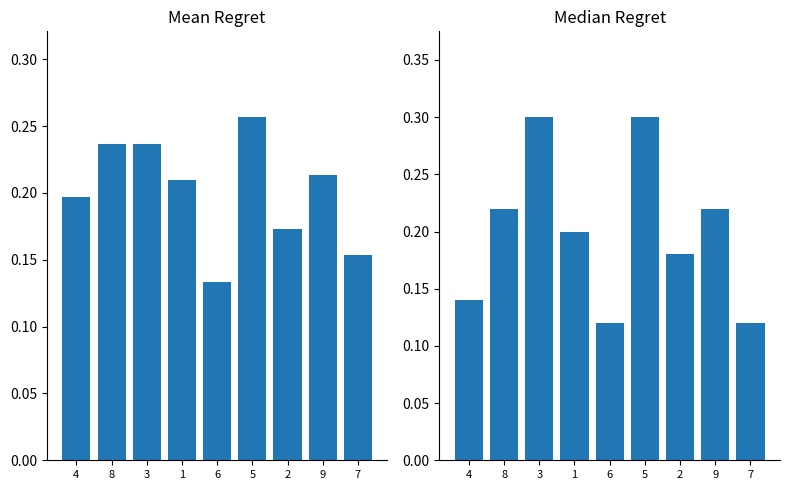

What is the sum of the Mean Regret values at 7 and 9?

0.4